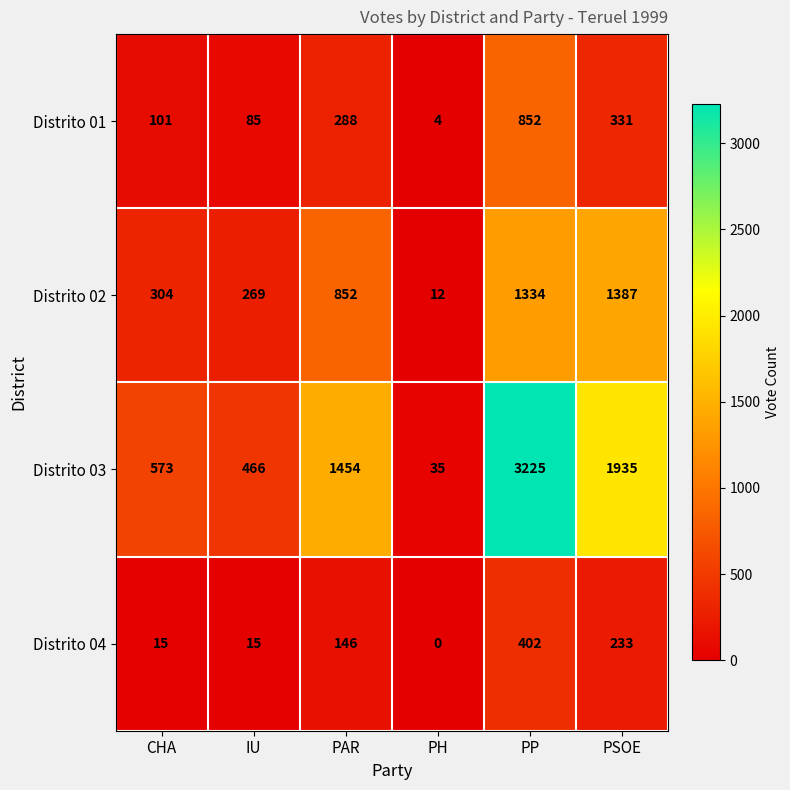

At which category is the sum across all series the highest?

PP